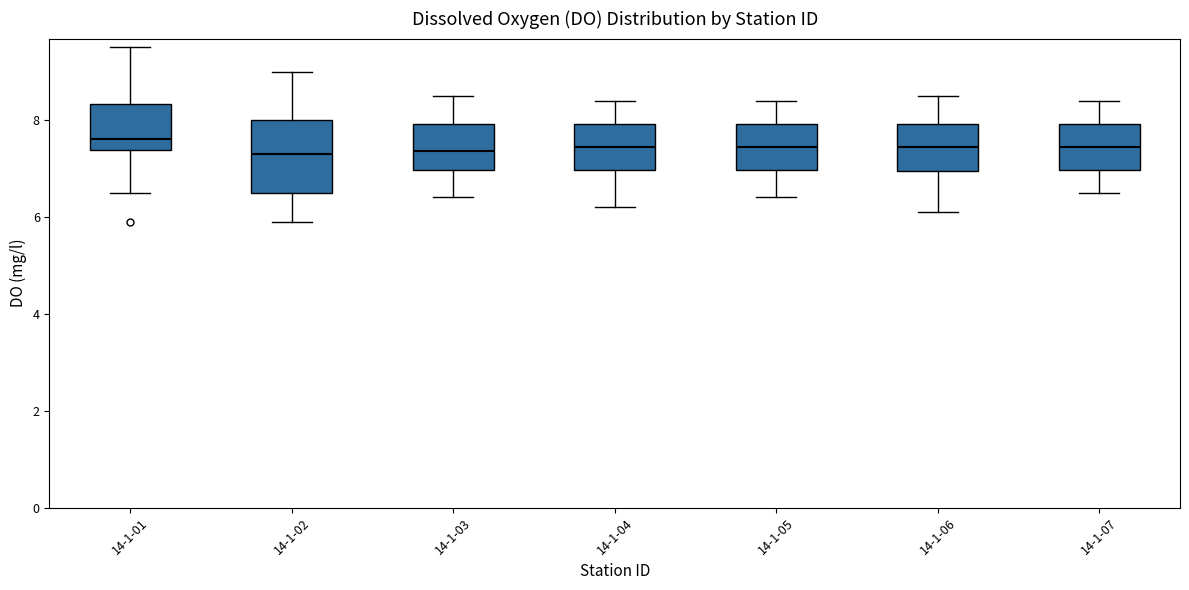

Which box is the tallest, from its lower edge to its upper edge?

14-1-02